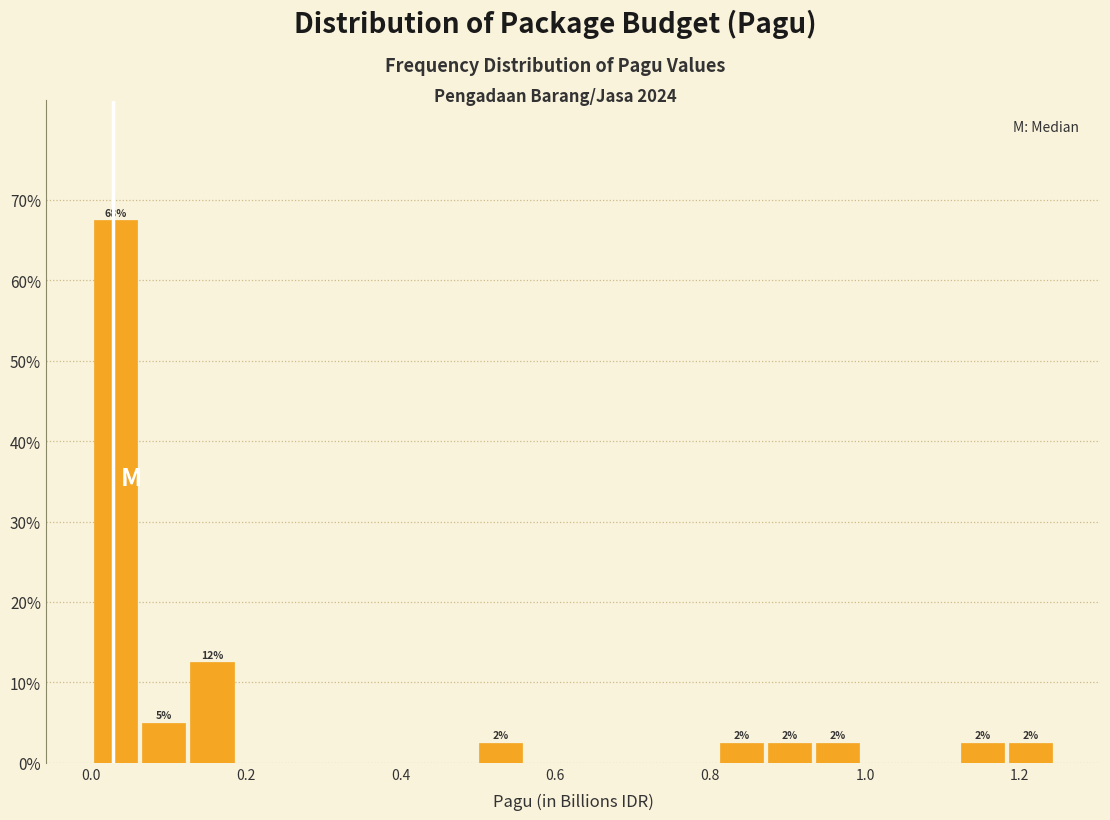

Around what value on the x-axis is the tallest bar? Give the approximate position of its centre, as read against the axis.

0.04